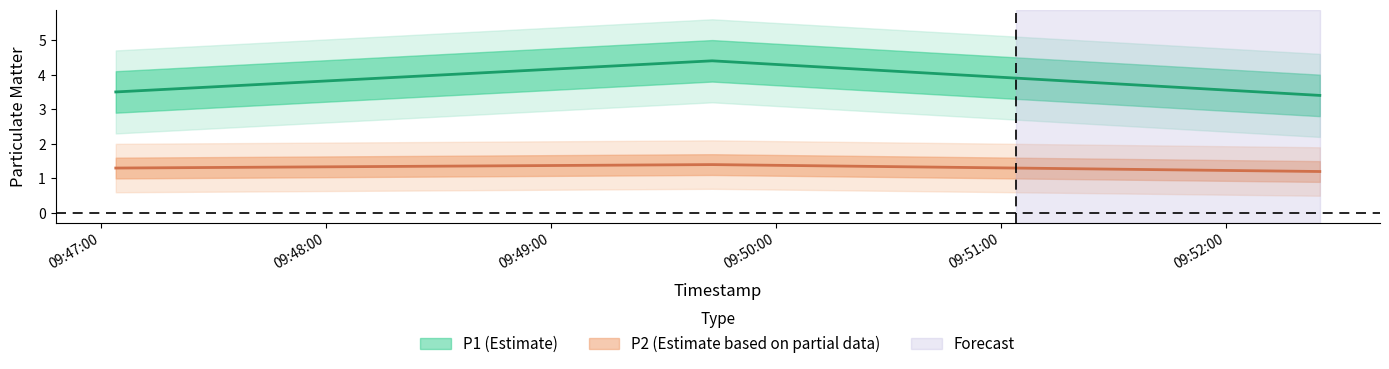

Reading left to right, list all the values displayed in this chart.

P1: 3.5	4.4	3.4
P2: 1.3	1.4	1.2